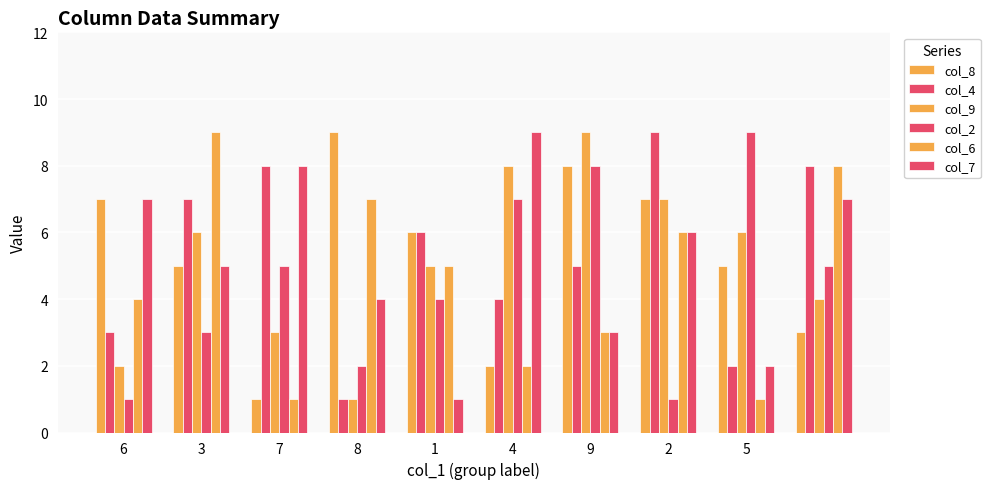

How many col_8 values are between 3 and 7?

6